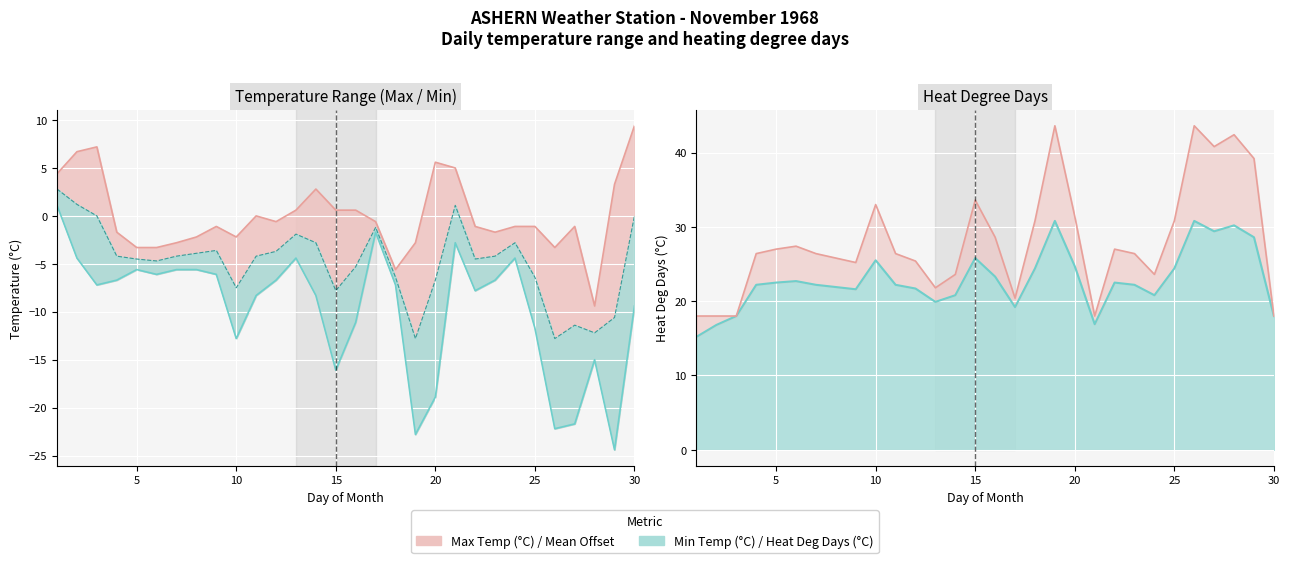

At which category does Heat Deg Days (°C) reach its first local valley?

09